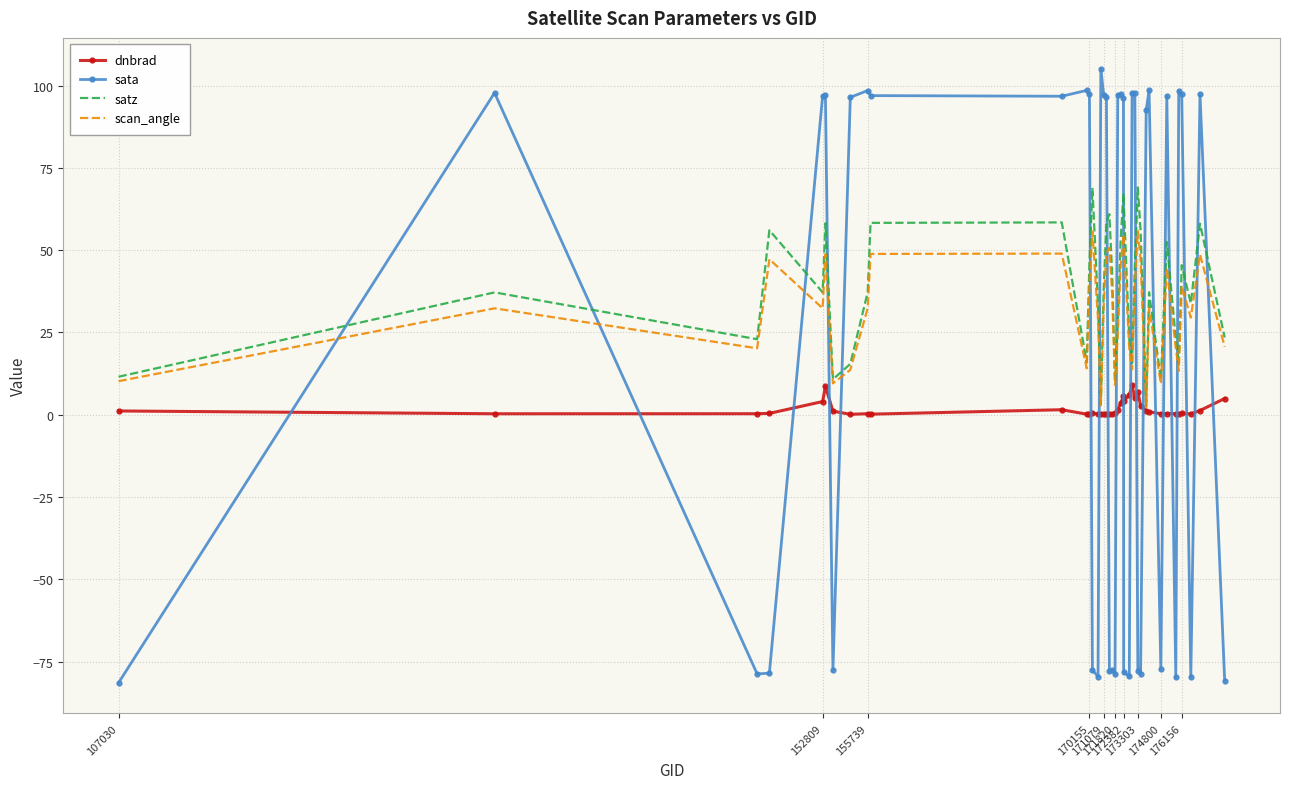

Which series has the largest range (max minus min)?

sata